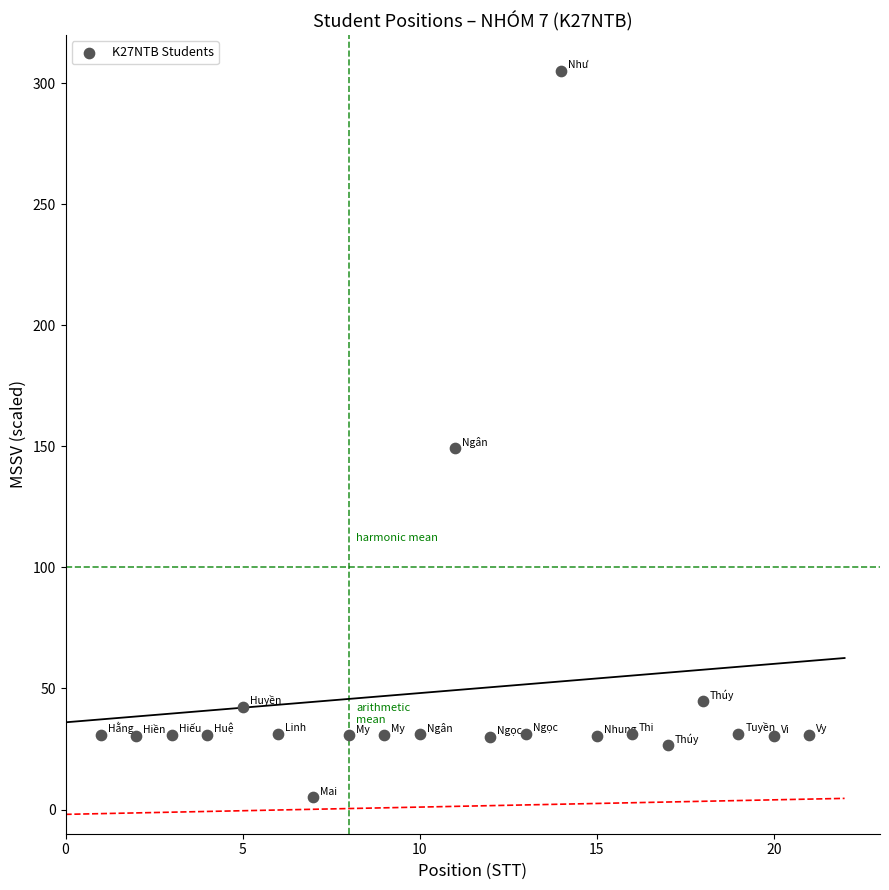

What is the range of Y values (max minus min)?

300.0